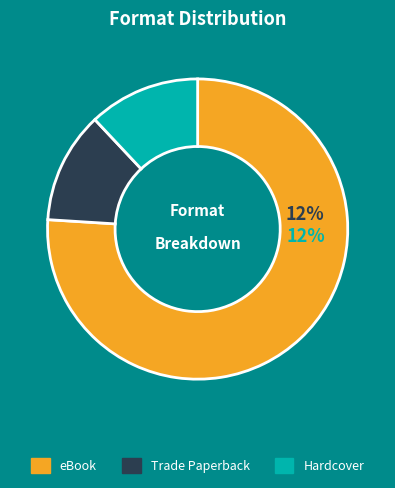

Does any single category account for the majority?

Yes